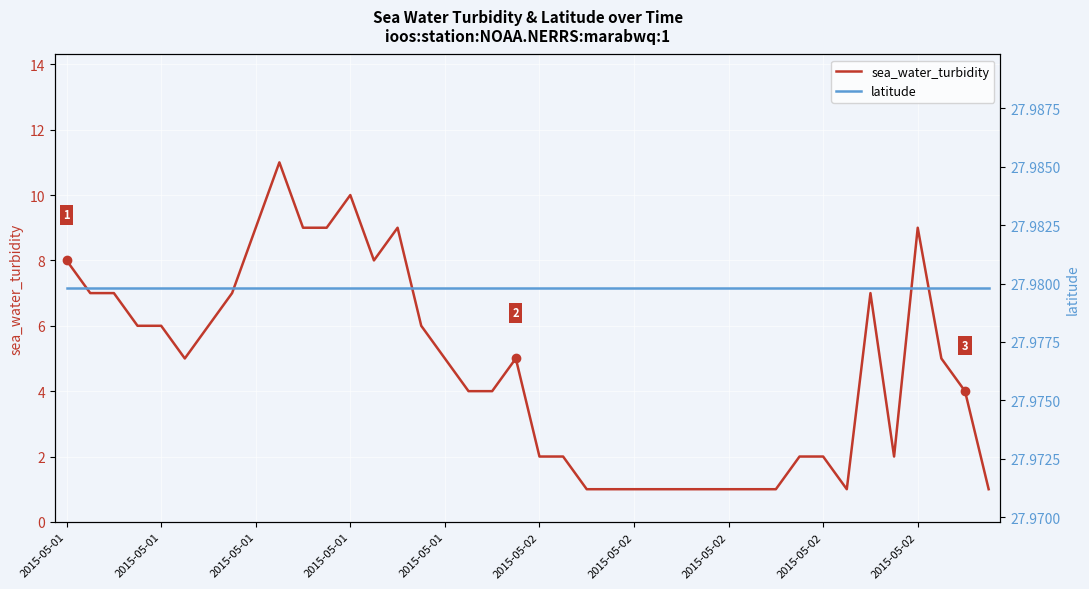

What is the difference between the sea_water_turbidity values at 32 and 2015-05-02?

3.0